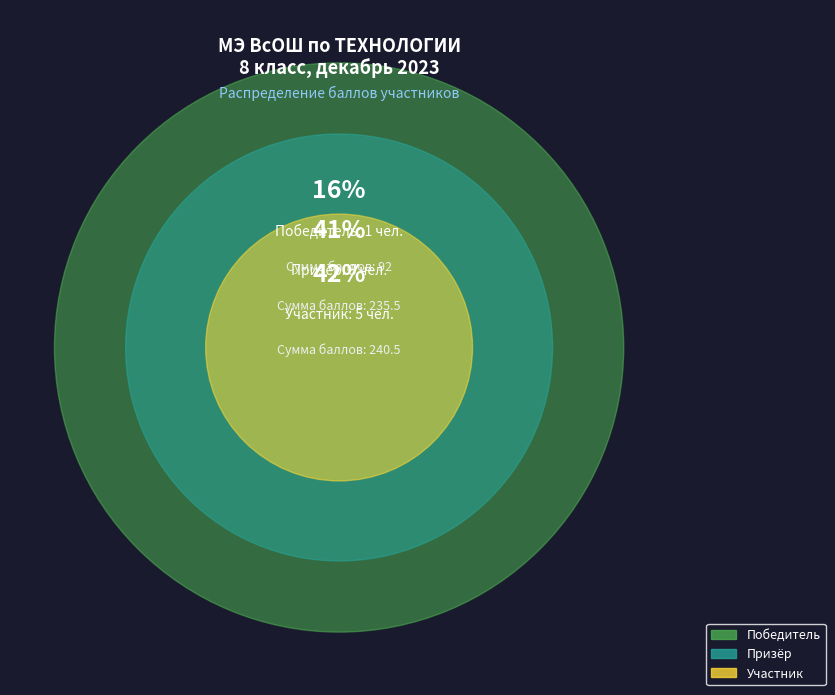

Is there any slice that represents more than half of the pie?

No